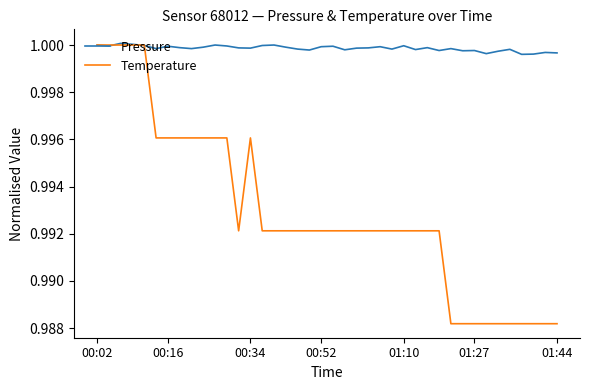

List the series in order of their overall mean, highest first.

Pressure, Temperature